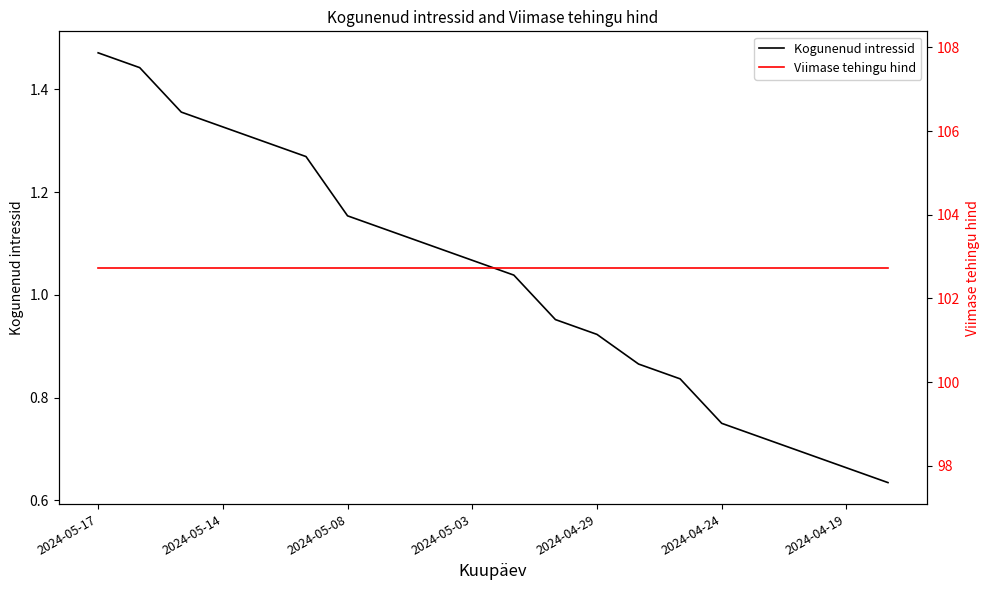

What is the maximum value shown in the chart?

102.7